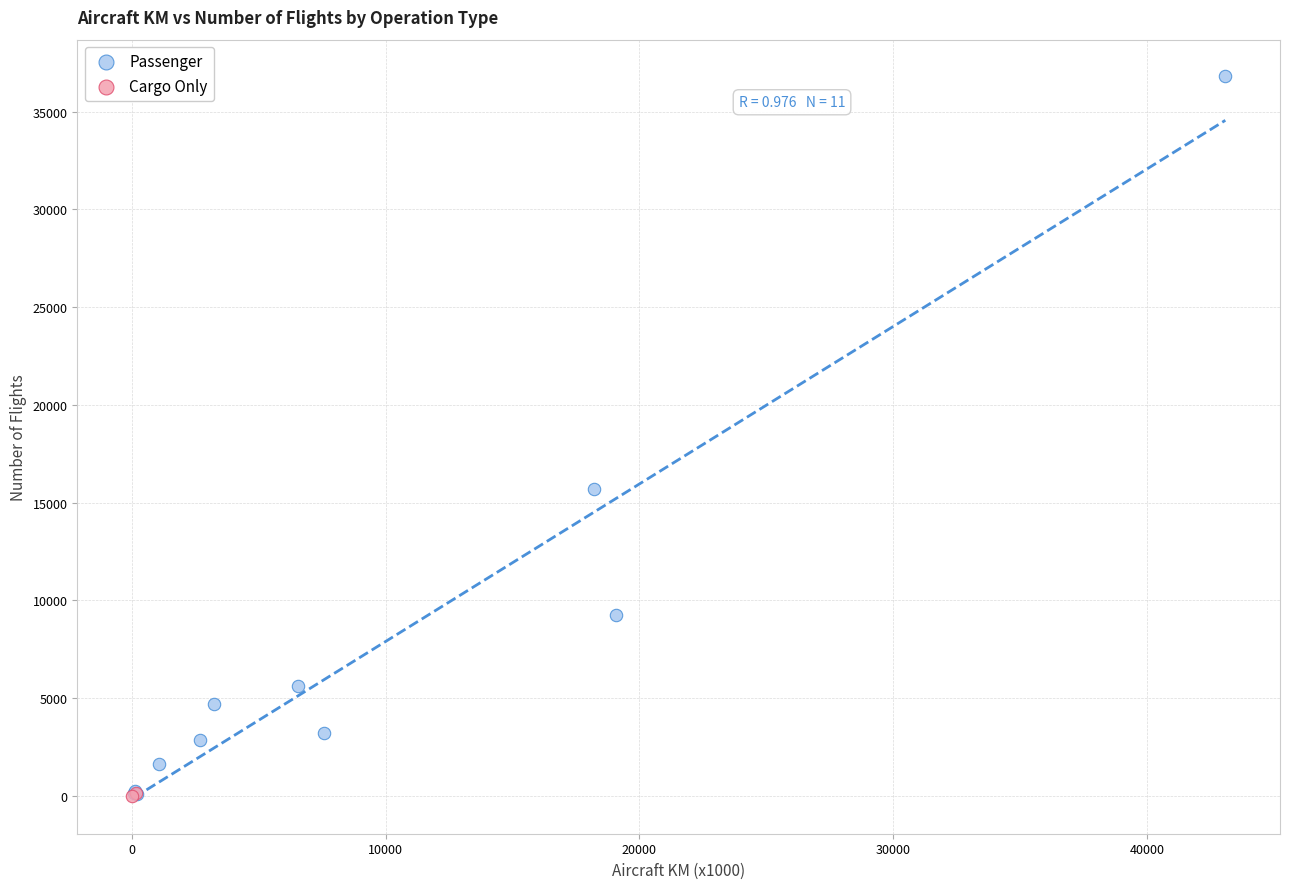

What are all the series names shown in the legend?

Passenger, Cargo Only